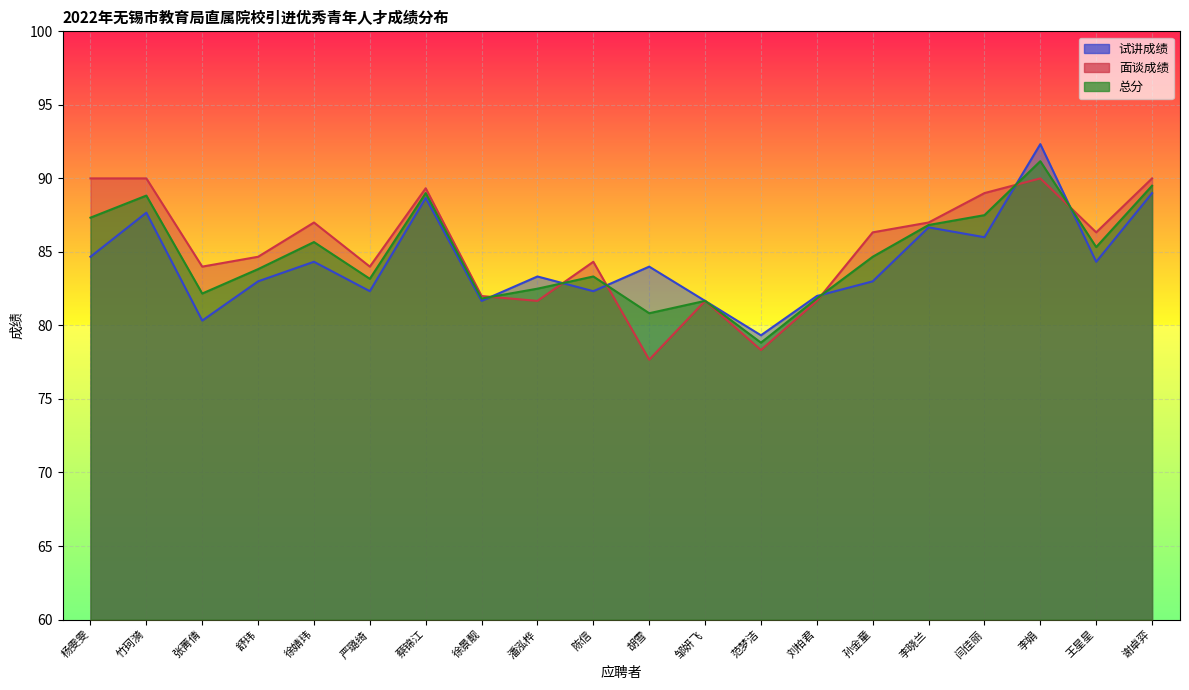

After their last crossing, which series has the higher values: 试讲成绩 or 面谈成绩?

面谈成绩